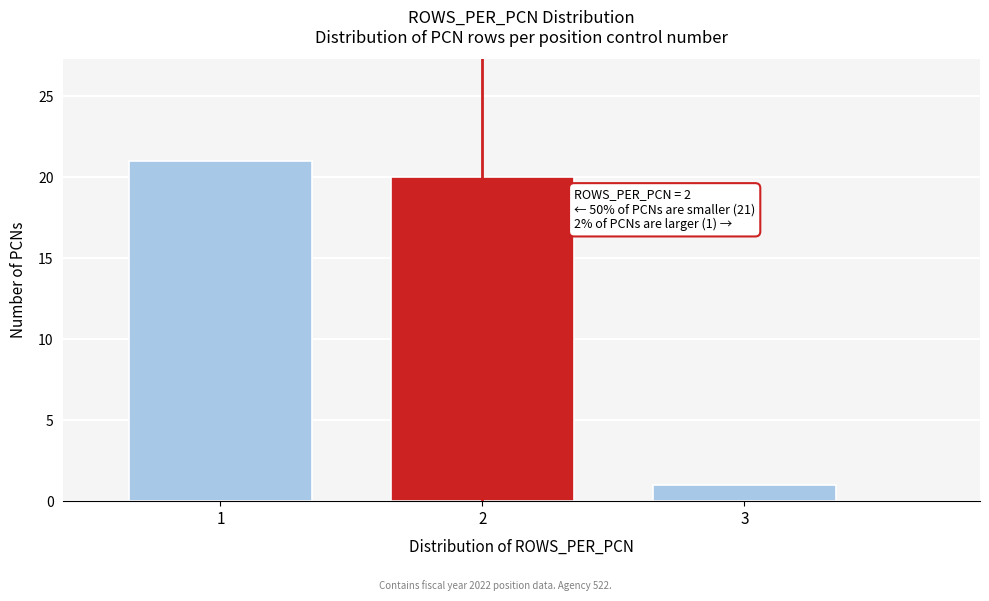

Reading left to right, extract all data points from this chart.

21	20	1